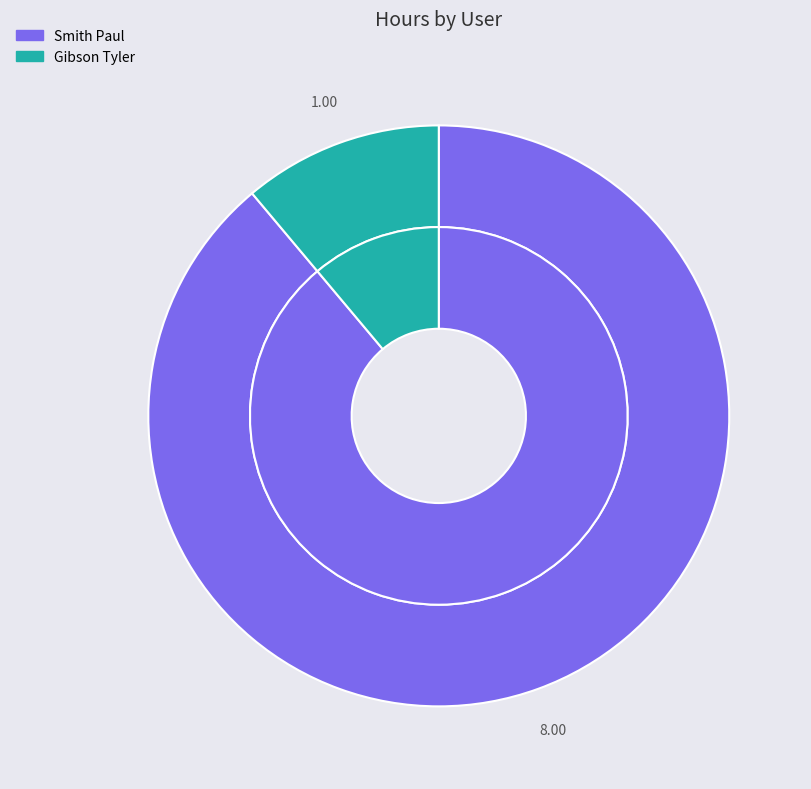

The Smith Paul slice represents 97% of the pie. True or false?

False